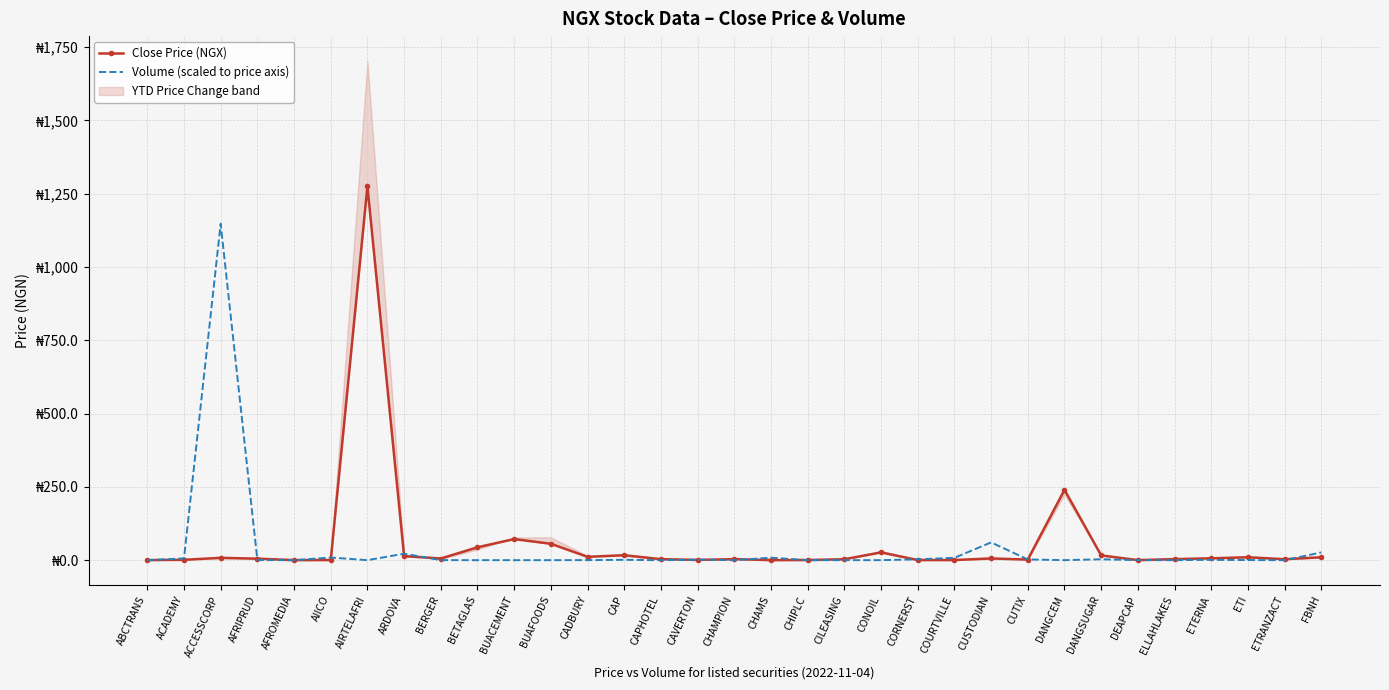

Which category has the lowest value in the Volume (scaled to price axis) series?

CAPHOTEL